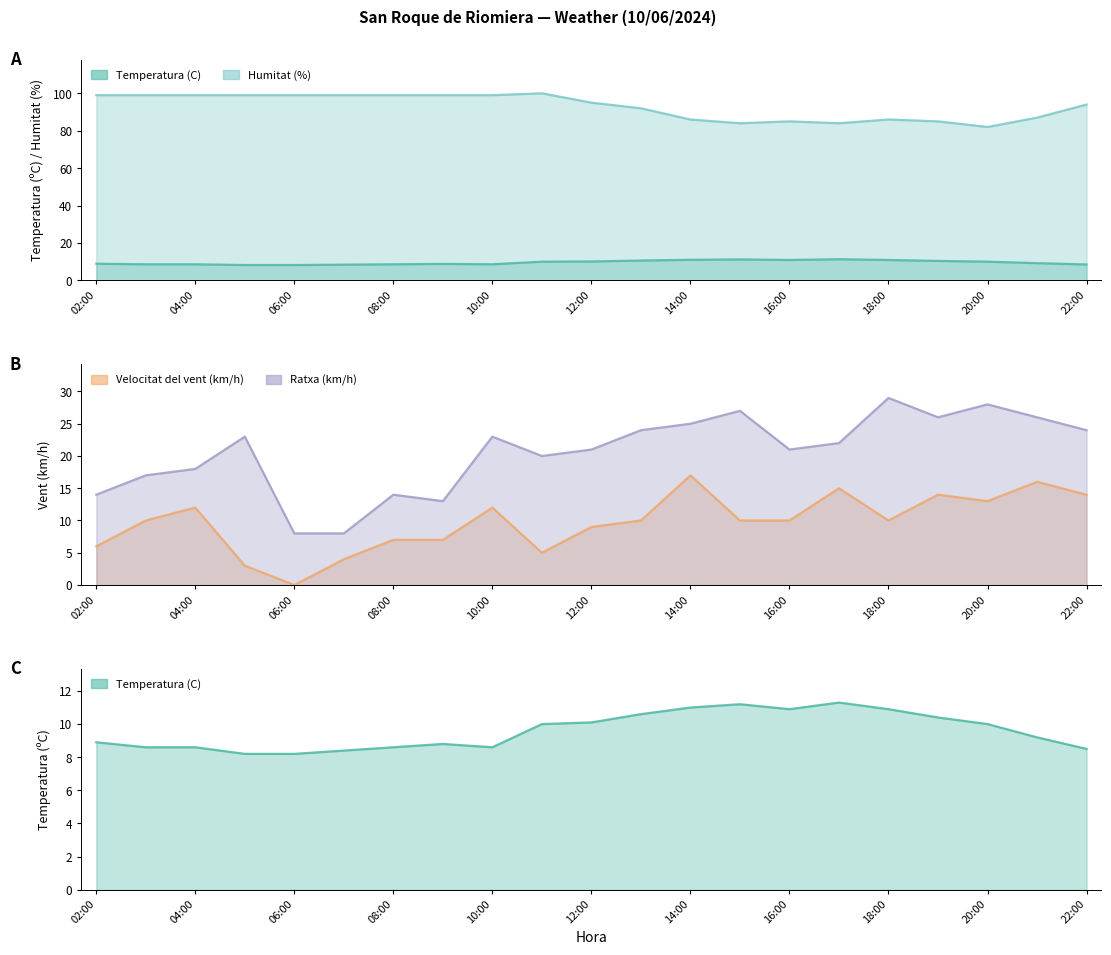

What is the label of the 17th point from the left?

18:00